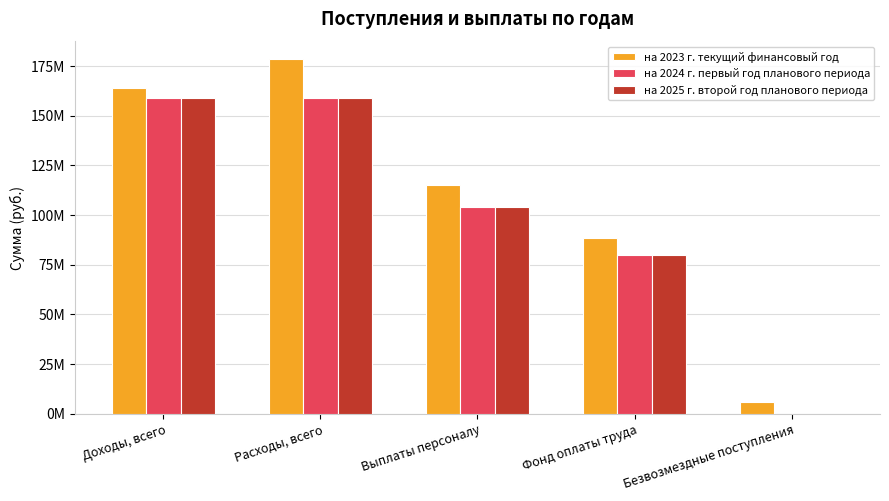

Are the bars grouped side by side (vs. stacked)?

Yes